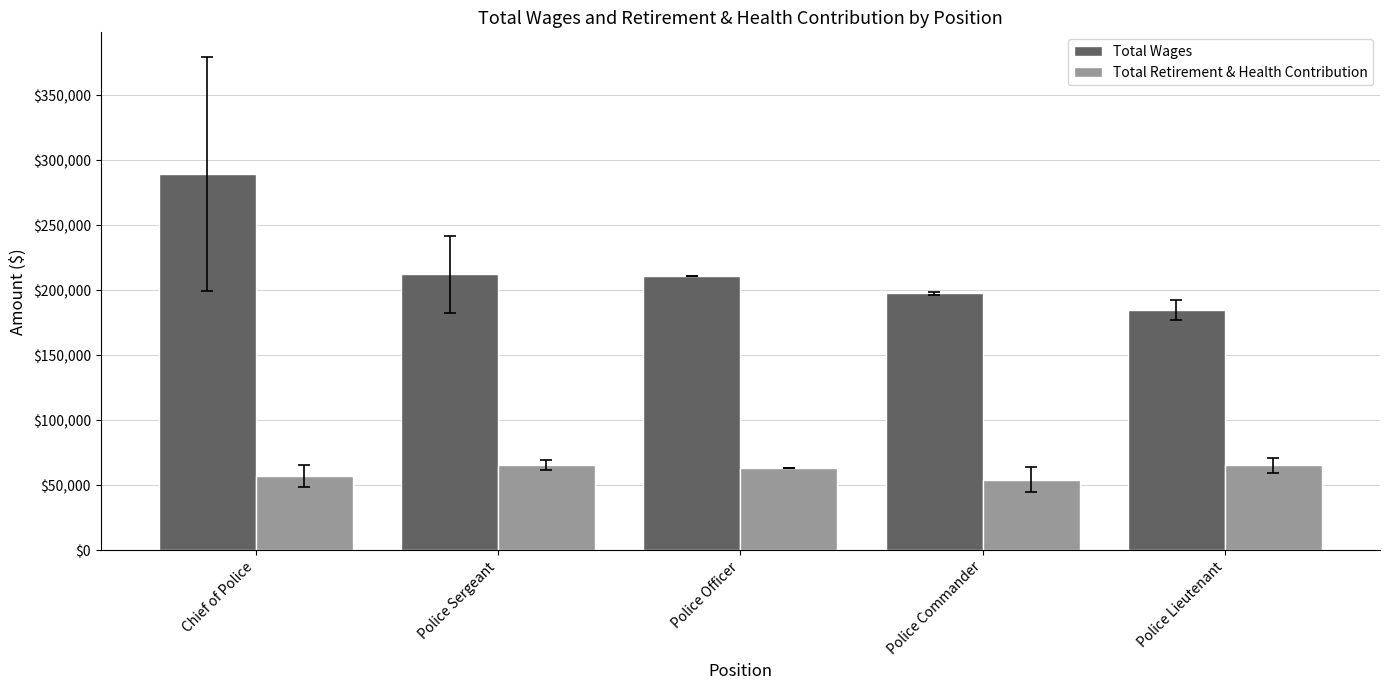

Which series has the largest total across all categories?

Total Wages